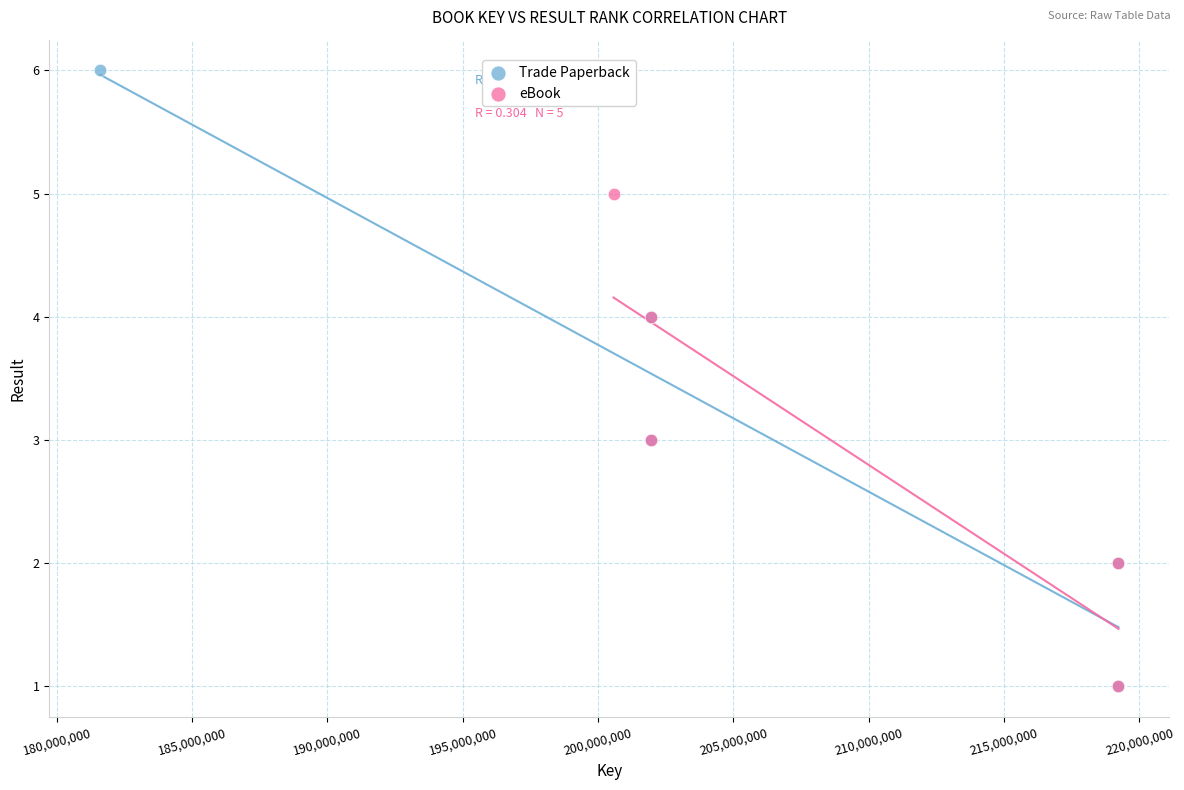

Which series has the widest spread of Y values?

Trade Paperback